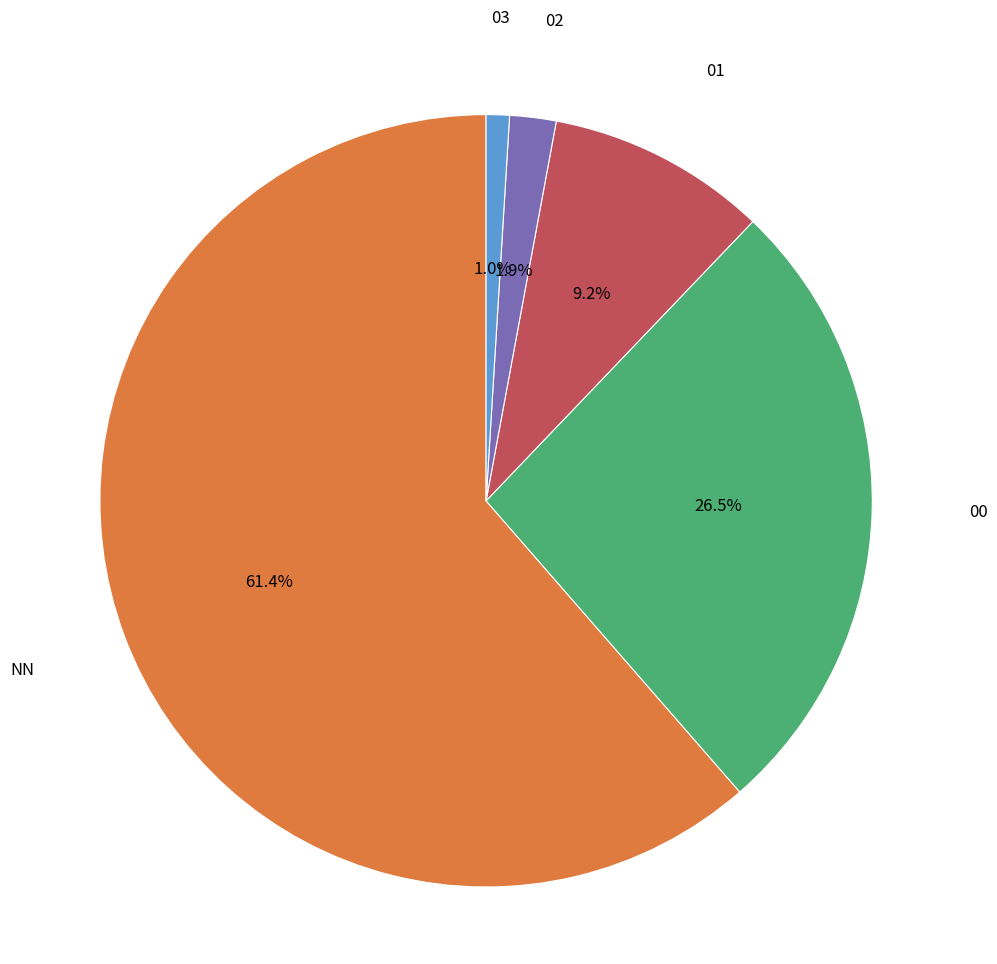

Is the sum of 02 and 00 greater than half?

No